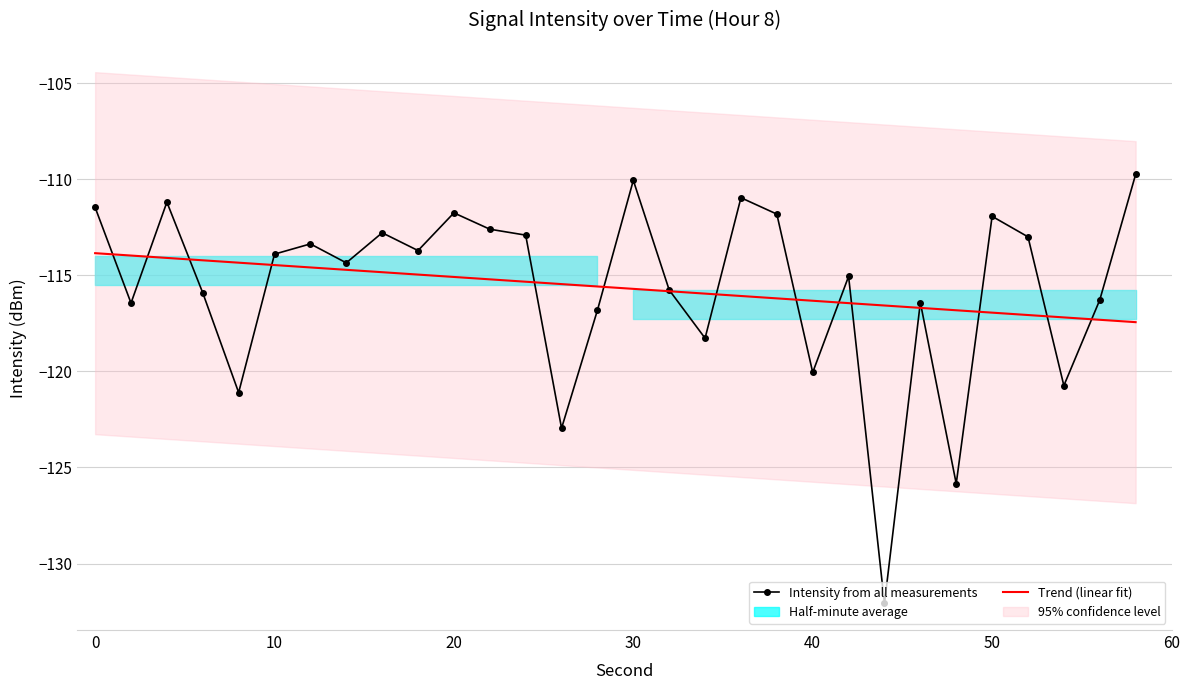

How many data points in Trend (linear fit) are above -115?

10